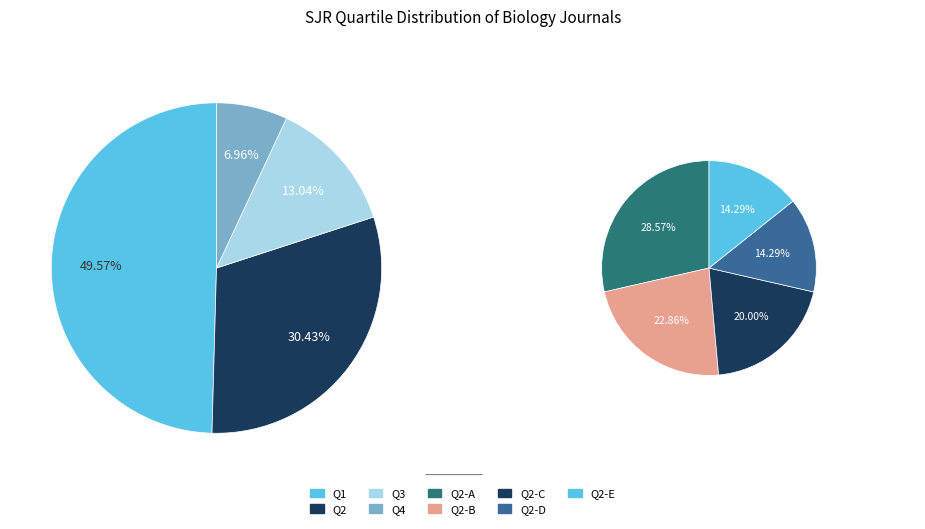

Does Q3 account for over 50% of the chart?

No